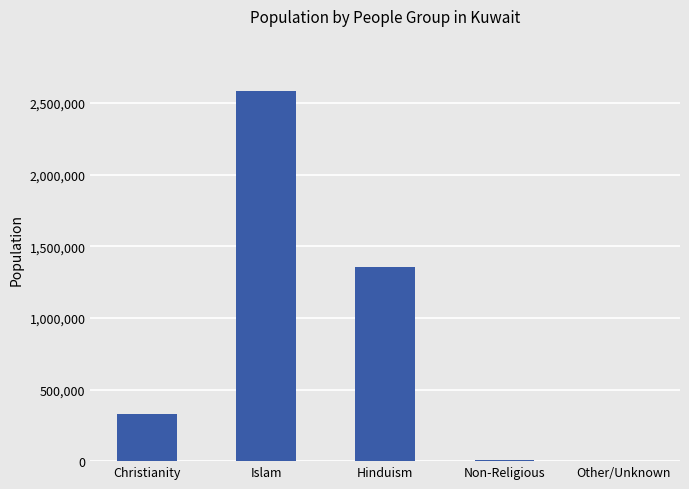

What is the sum of the values at Christianity and Islam?

2912500